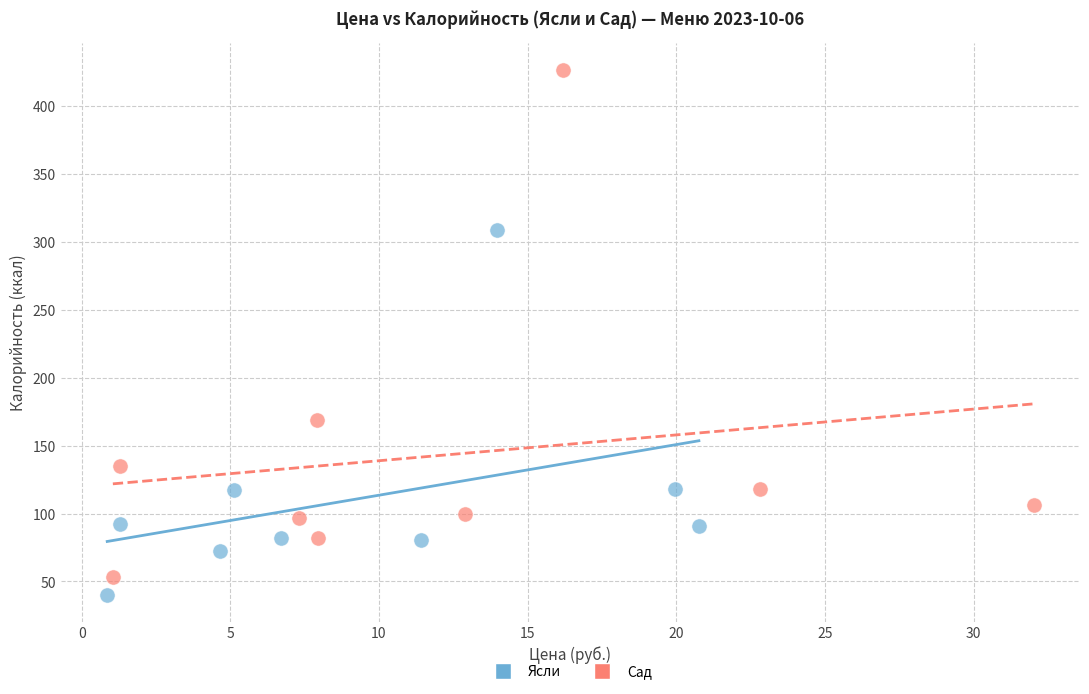

Which series has the widest spread of Y values?

Сад